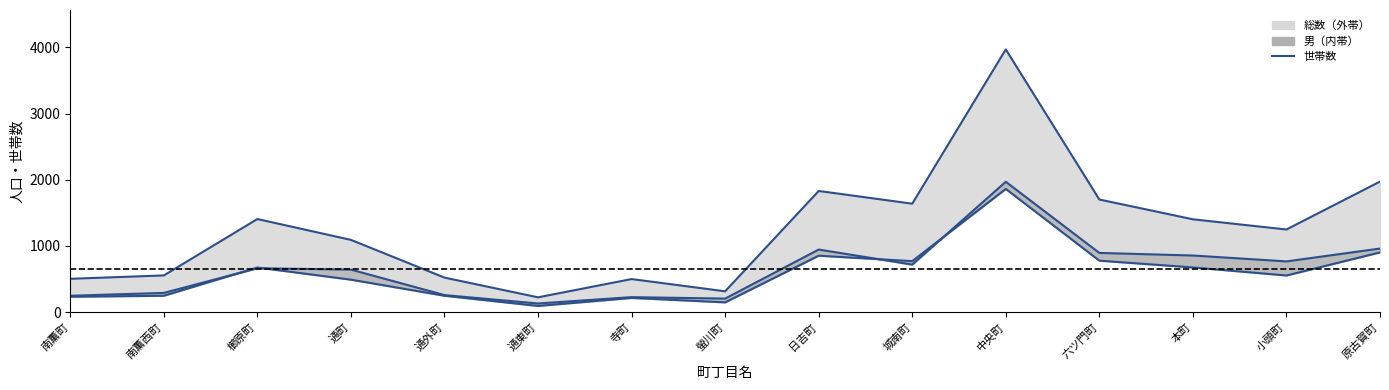

True or false: 総数 has a value of 1831 at 日吉町.

True